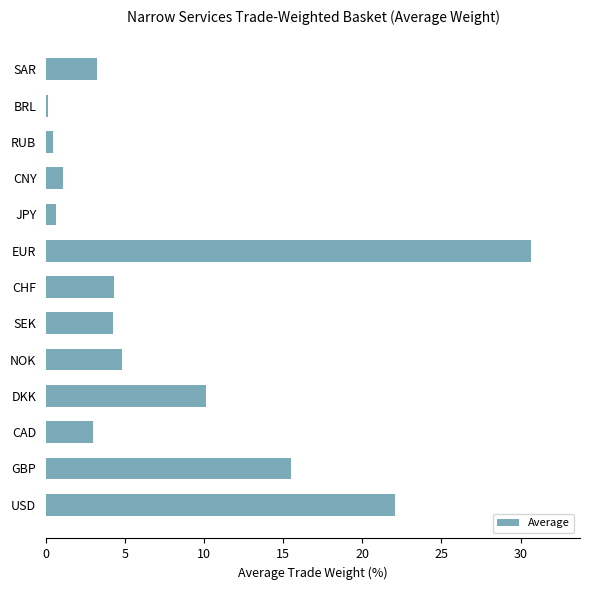

What is the change in value from DKK to CNY?

-9.0